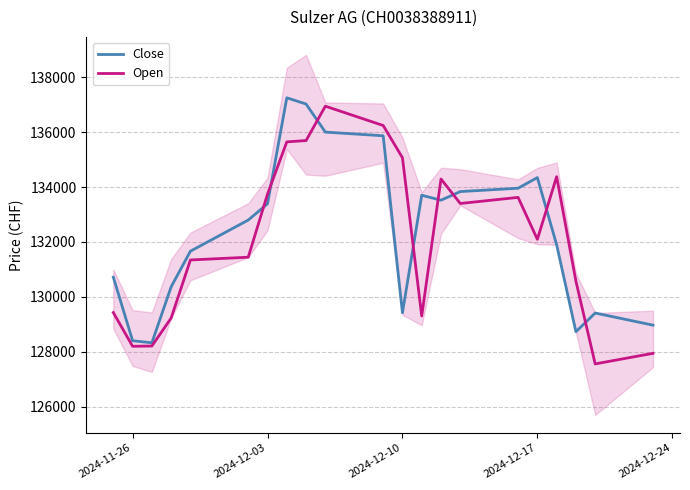

Is it true that Close equals 210454 at 2024-11-26?

False